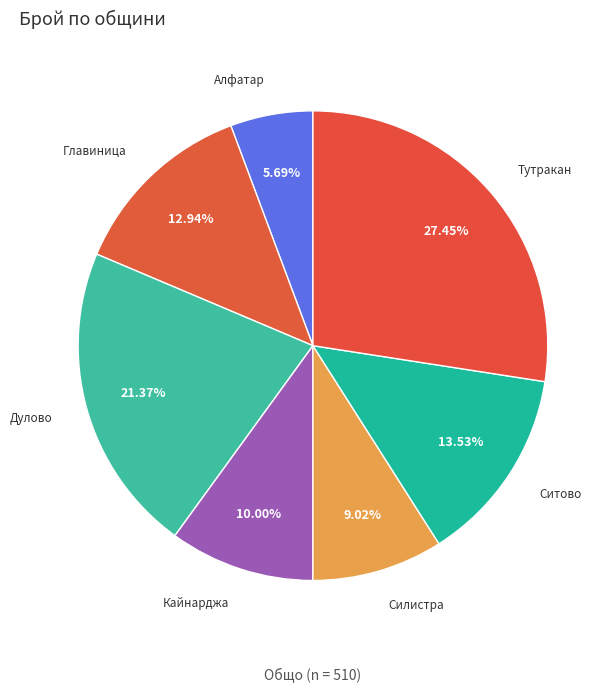

To the nearest percent, what percentage of the pie is Главиница?

13%